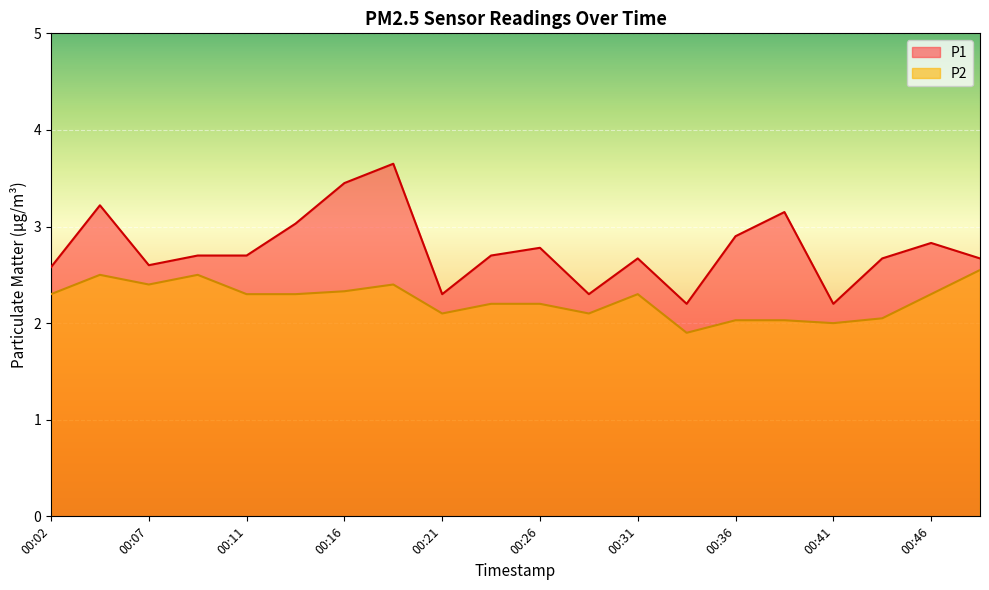

True or false: P1 and P2 intersect in this chart.

False